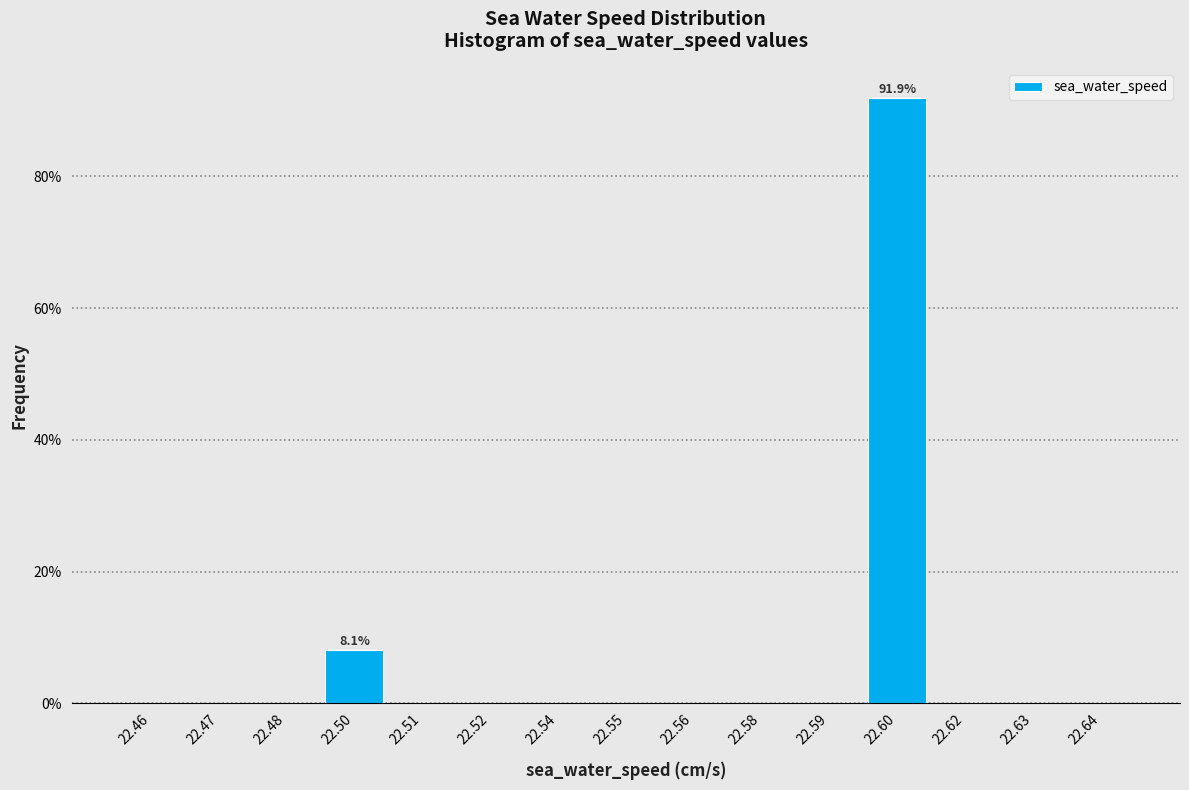

Reading right to left, transcribe all the data shown in this chart.

22.64=0.0	22.63=0.0	22.62=0.0	22.60=91.9	22.59=0.0	22.58=0.0	22.56=0.0	22.55=0.0	22.54=0.0	22.52=0.0	22.51=0.0	22.50=8.1	22.48=0.0	22.47=0.0	22.46=0.0